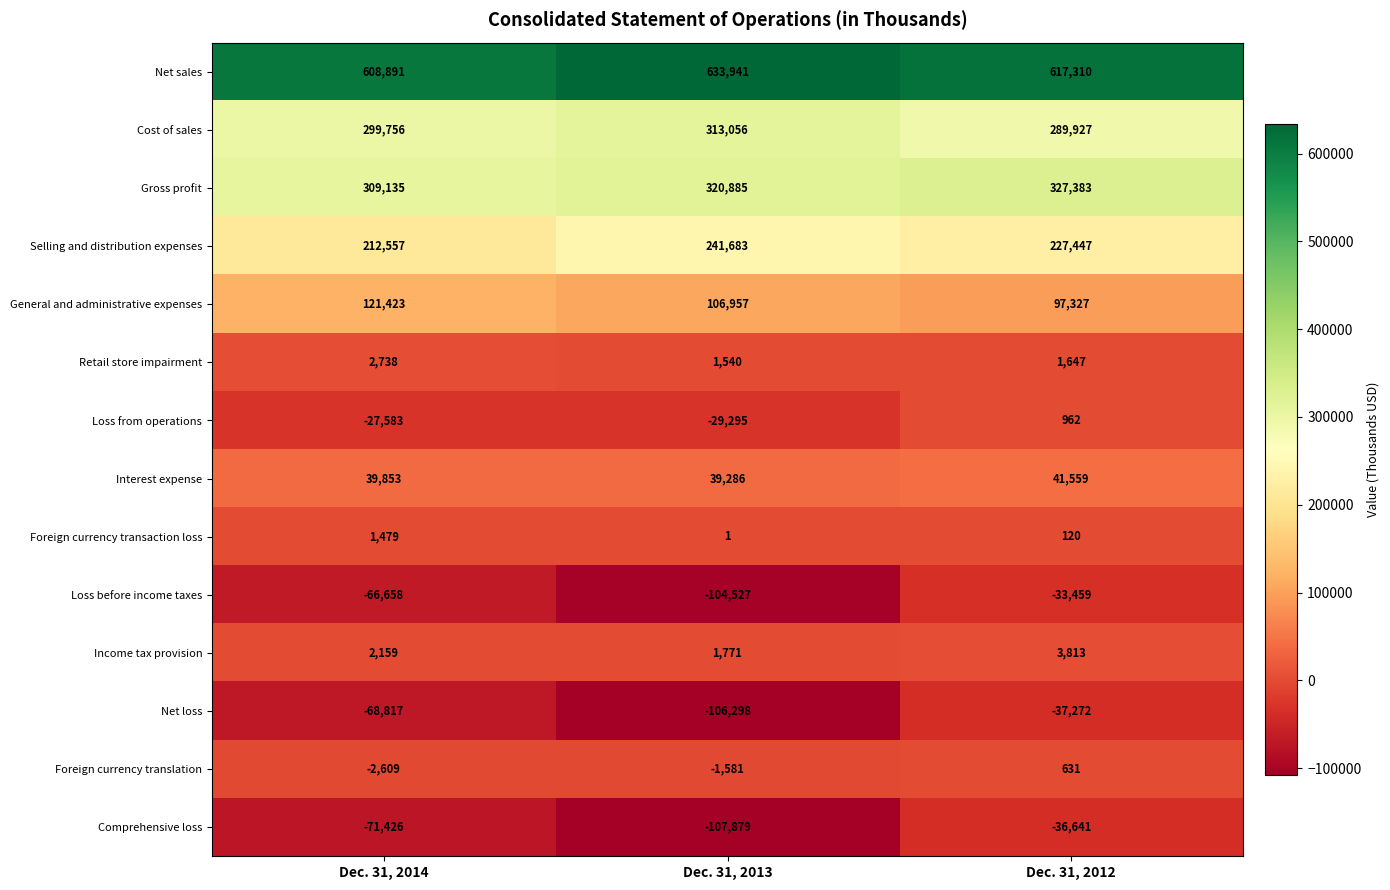

What is the maximum value for Interest expense?

41559